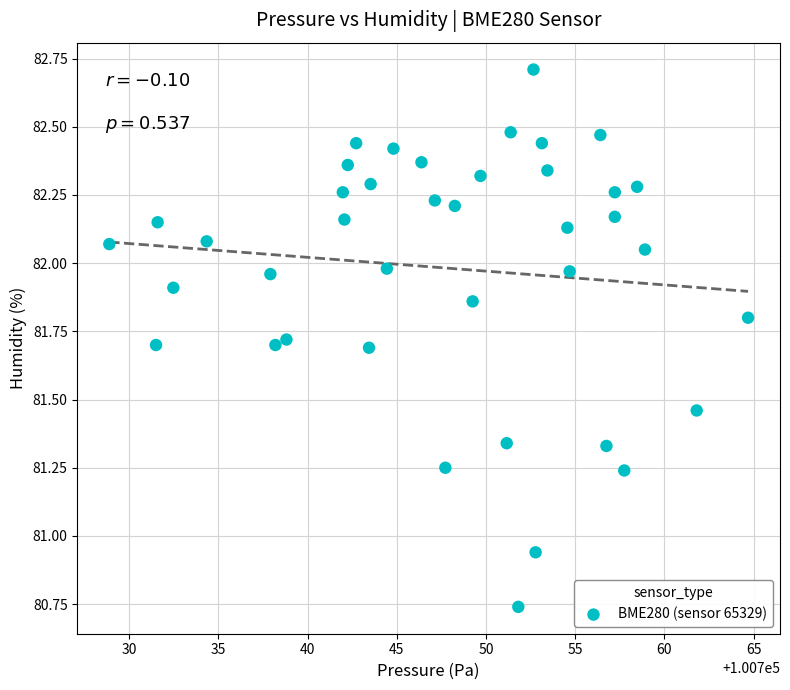

What is the range of X values (max minus min)?

35.8